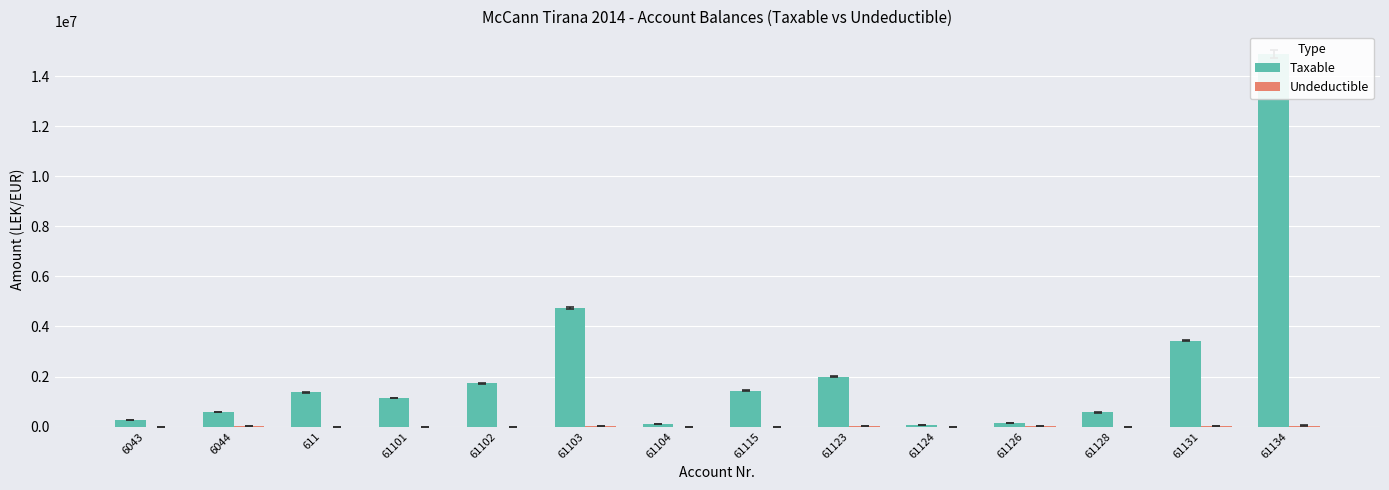

Is it true that Undeductible equals 3035.4 at 61126?

False